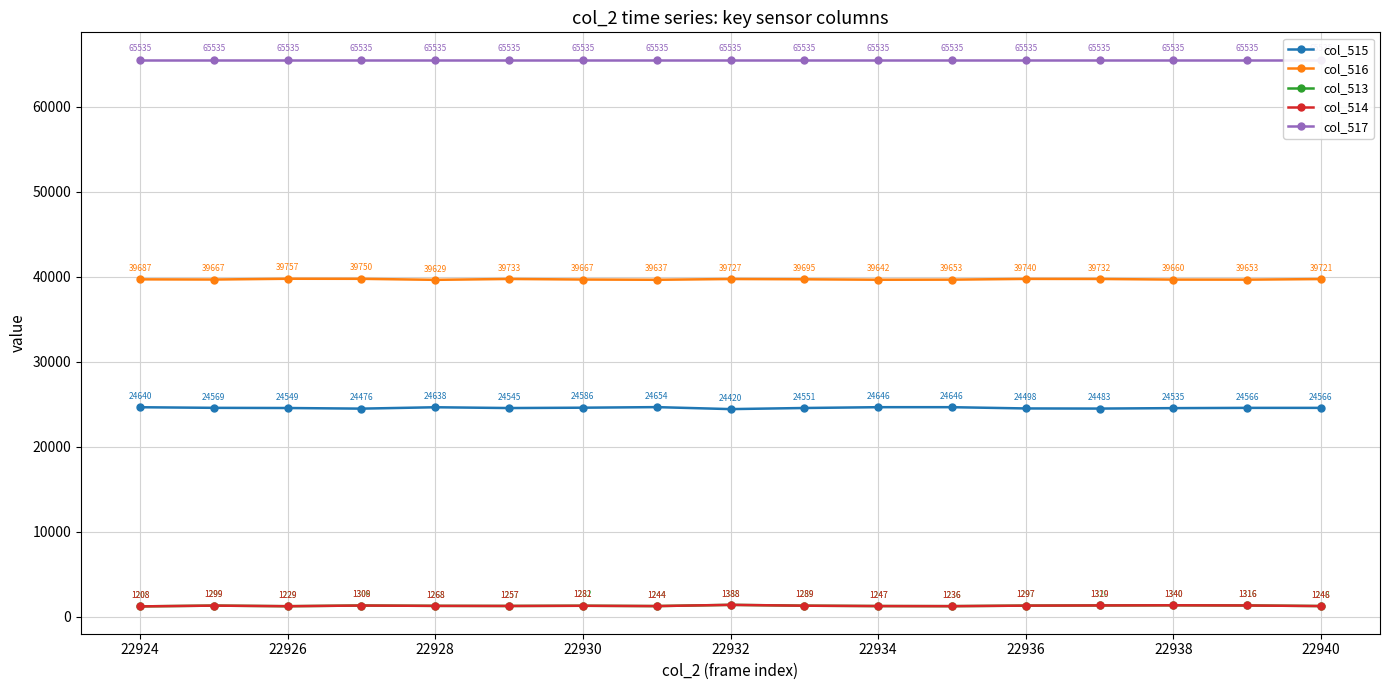

True or false: col_517 has more than 2 points higher than both neighbors.

False